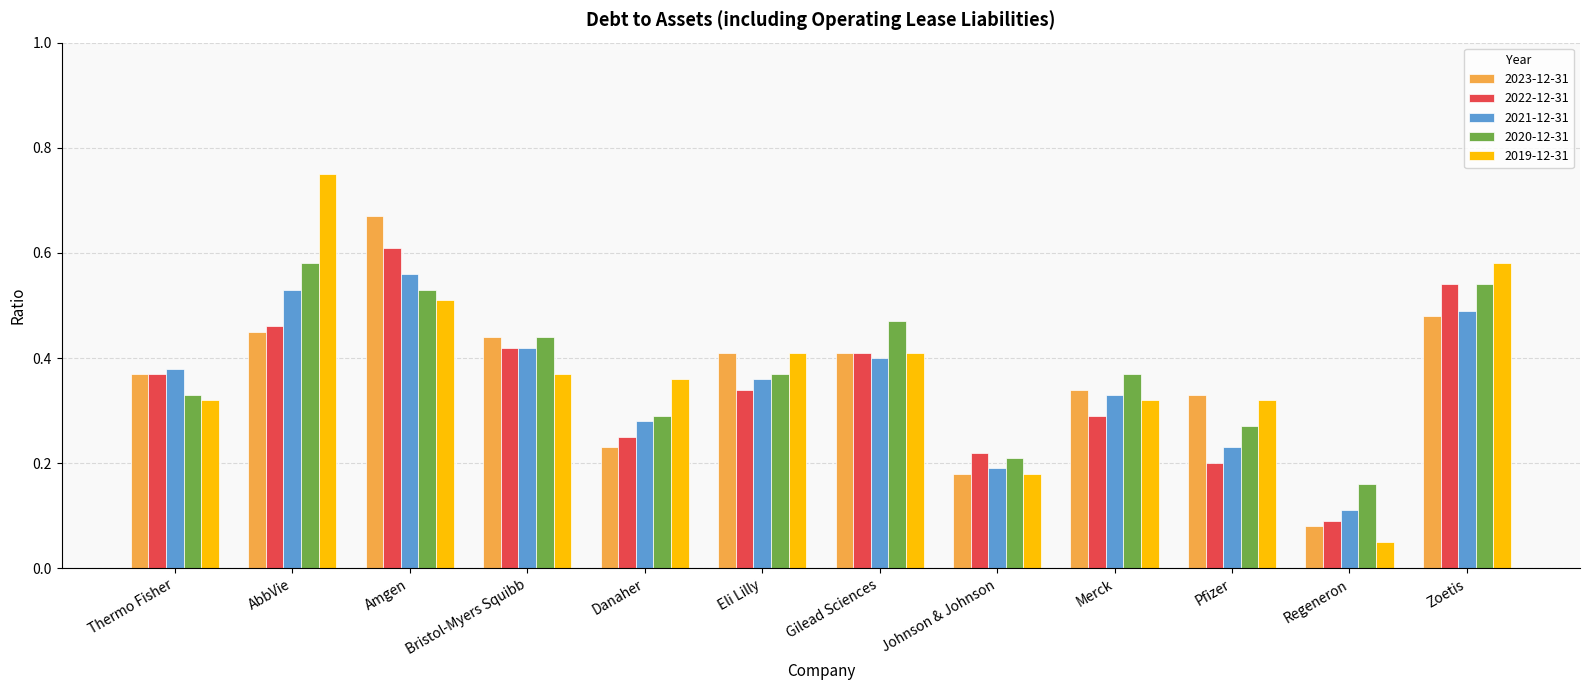

Does the chart contain stacked bars?

No